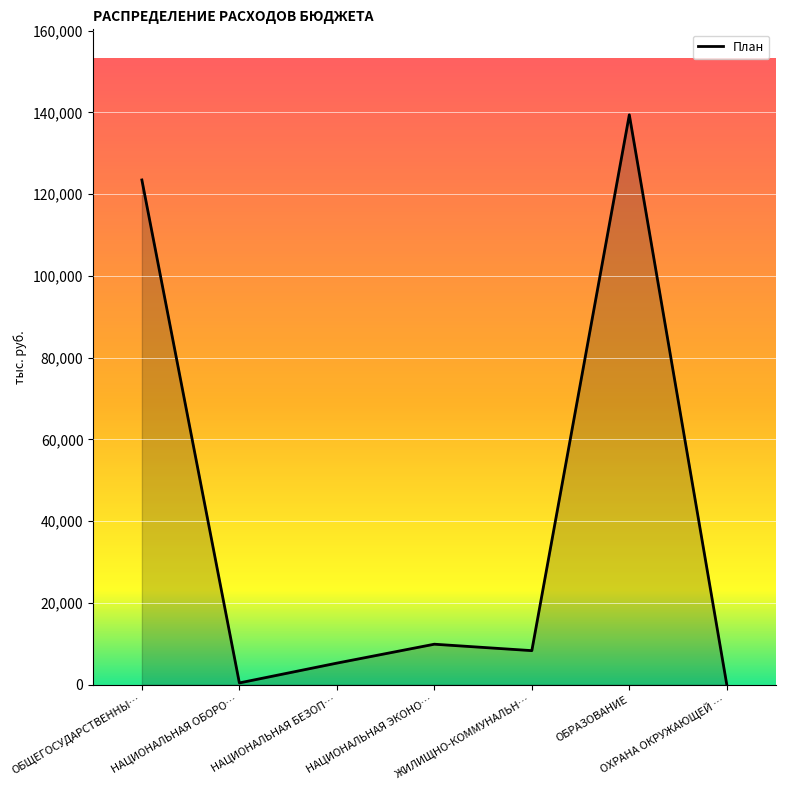

What is the maximum value shown in the chart?

139389.5